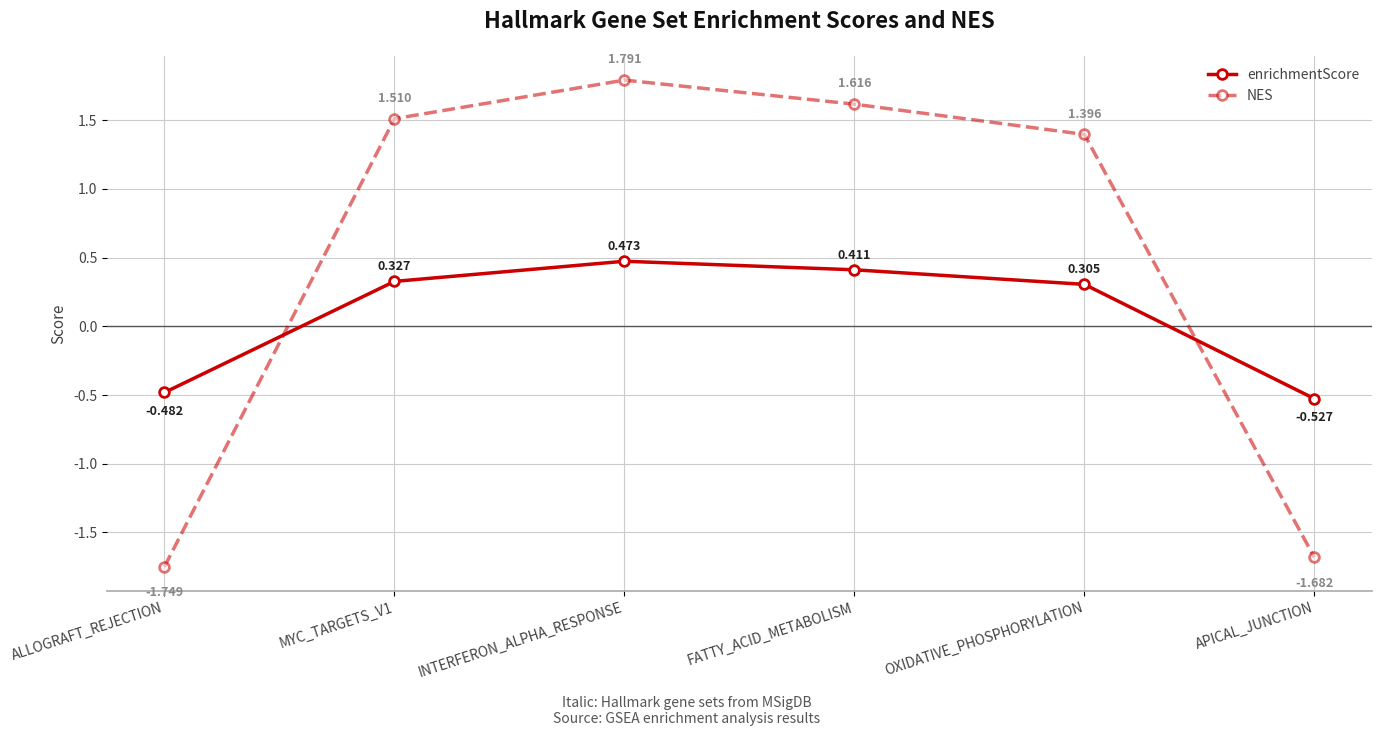

How many lines are shown in the chart?

2